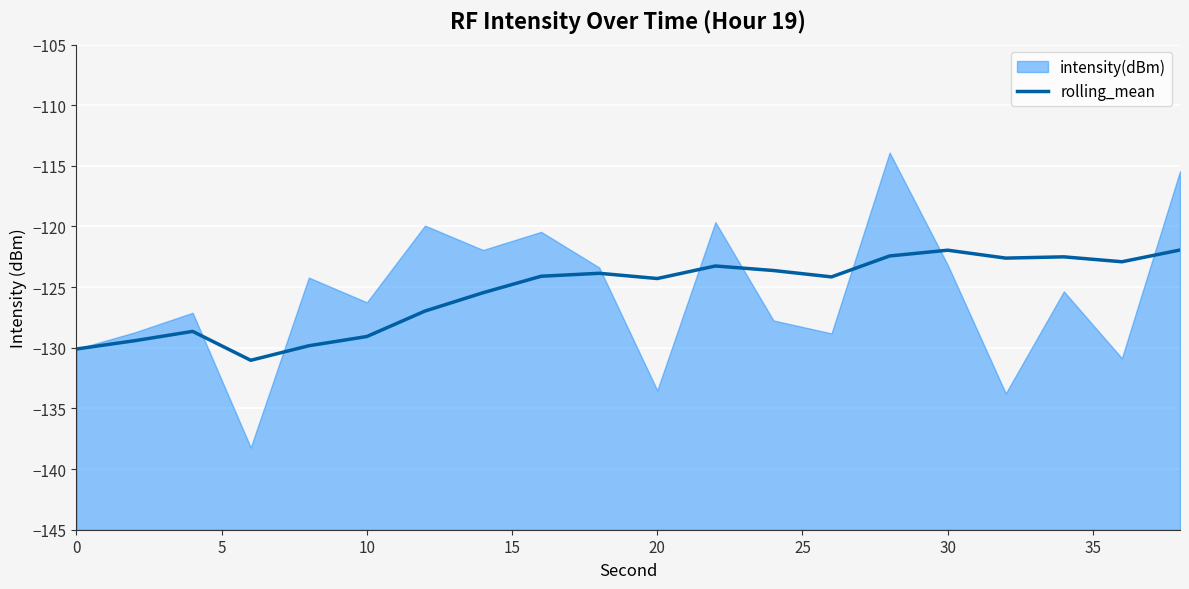

Is it true that rolling_mean equals -190.4 at 30?

False